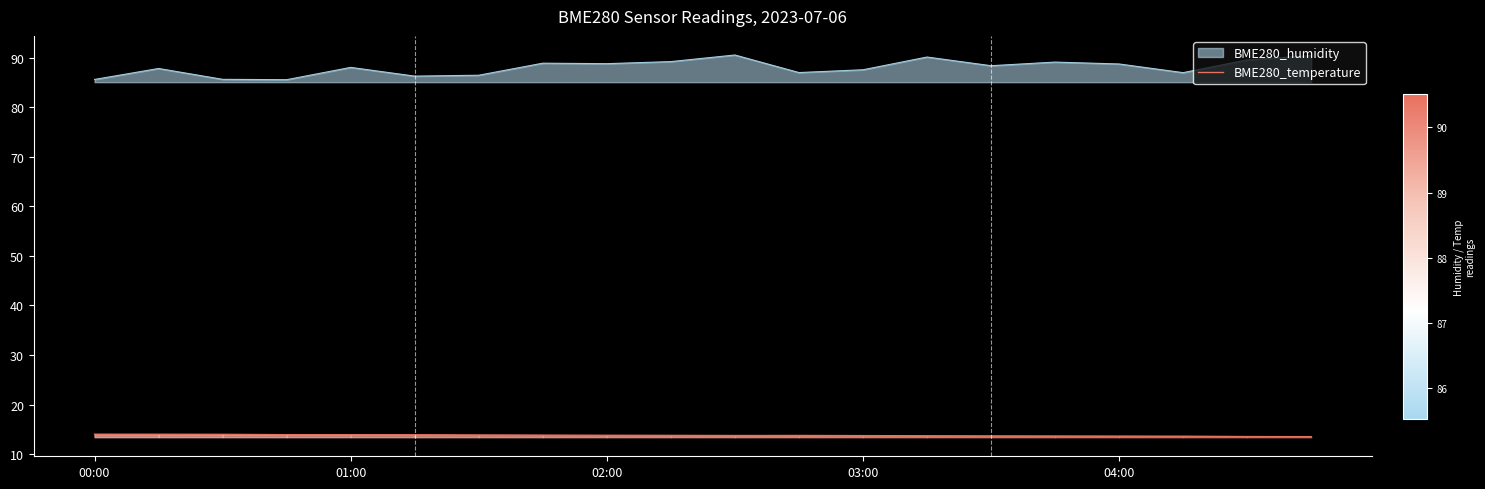

Which series has the largest range (max minus min)?

BME280_humidity